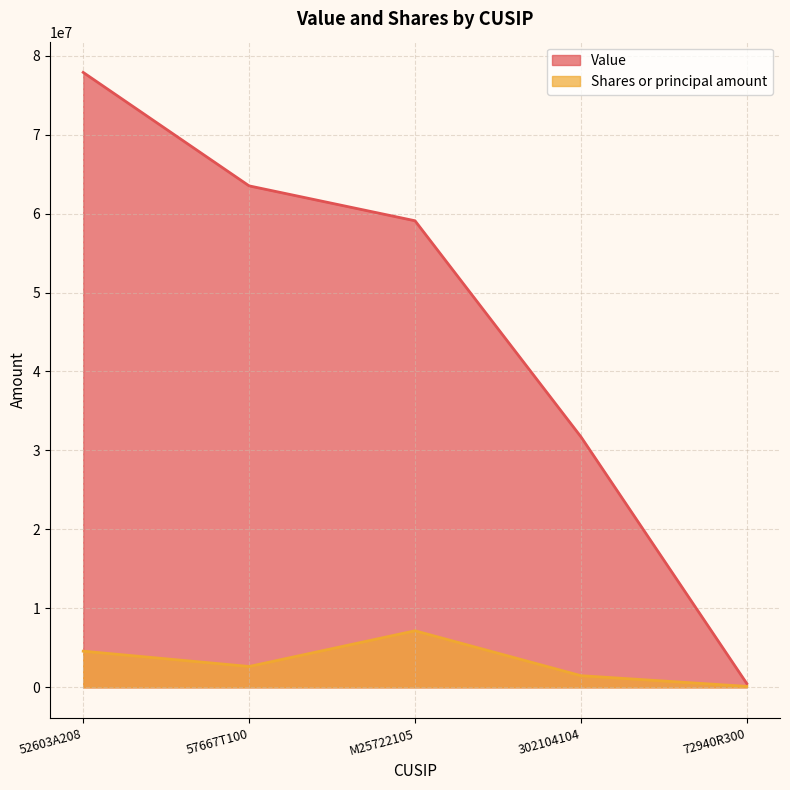

What is the spread (max minus min) of values at M25722105?

51927594